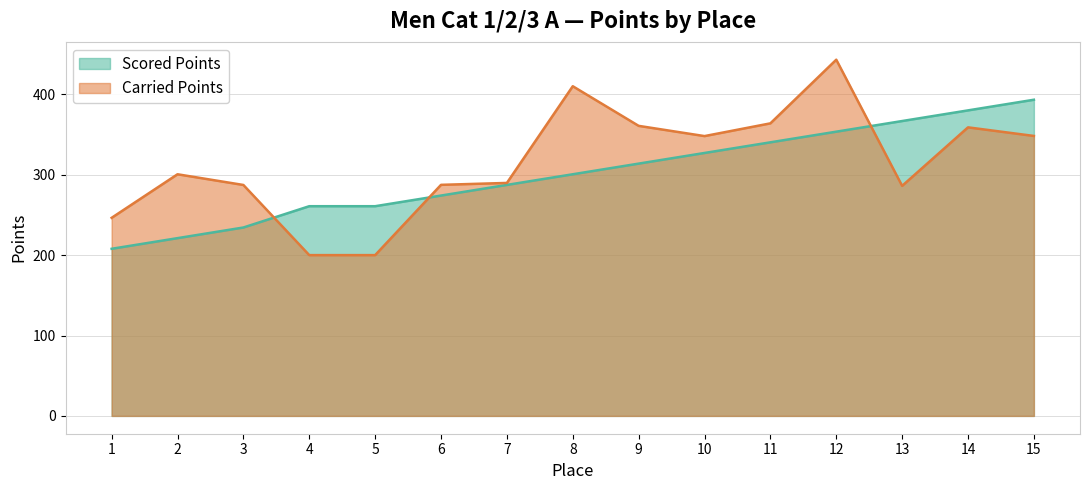

Which series has the widest spread of values?

Carried Points